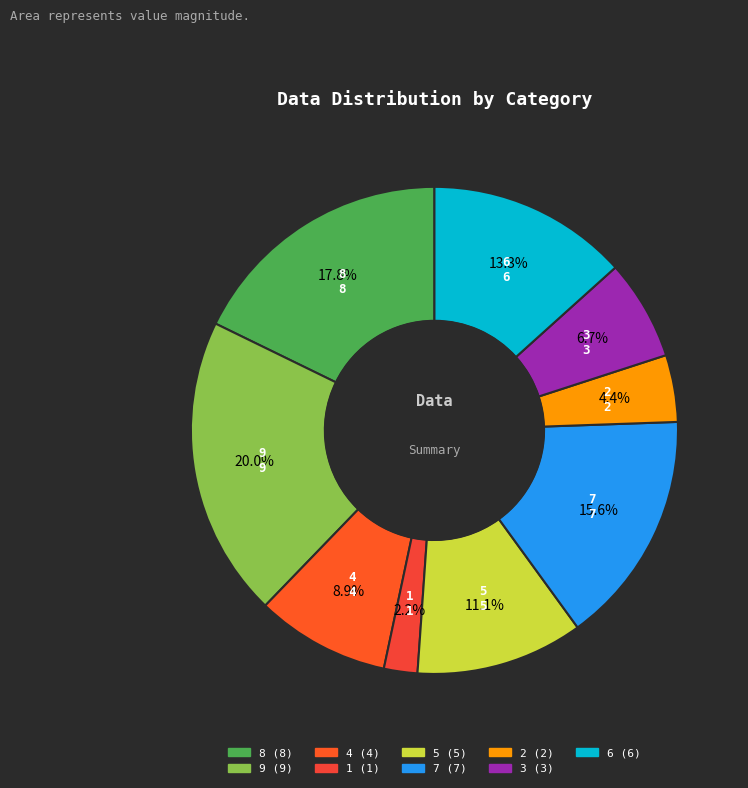

Combined, do 8 and 7 account for over 50%?

No